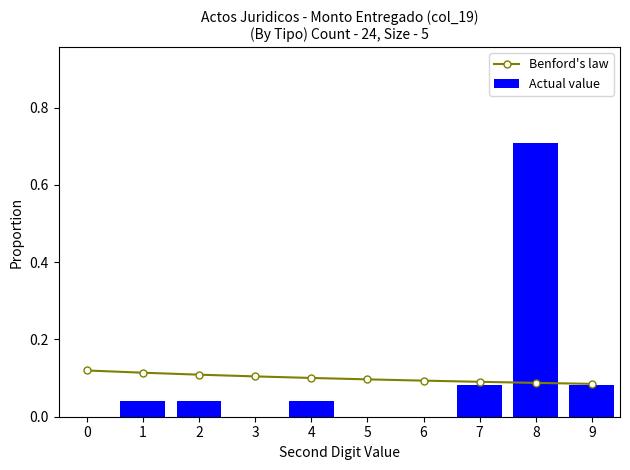

What is the difference between the Actual value values at 4 and 8?

0.7